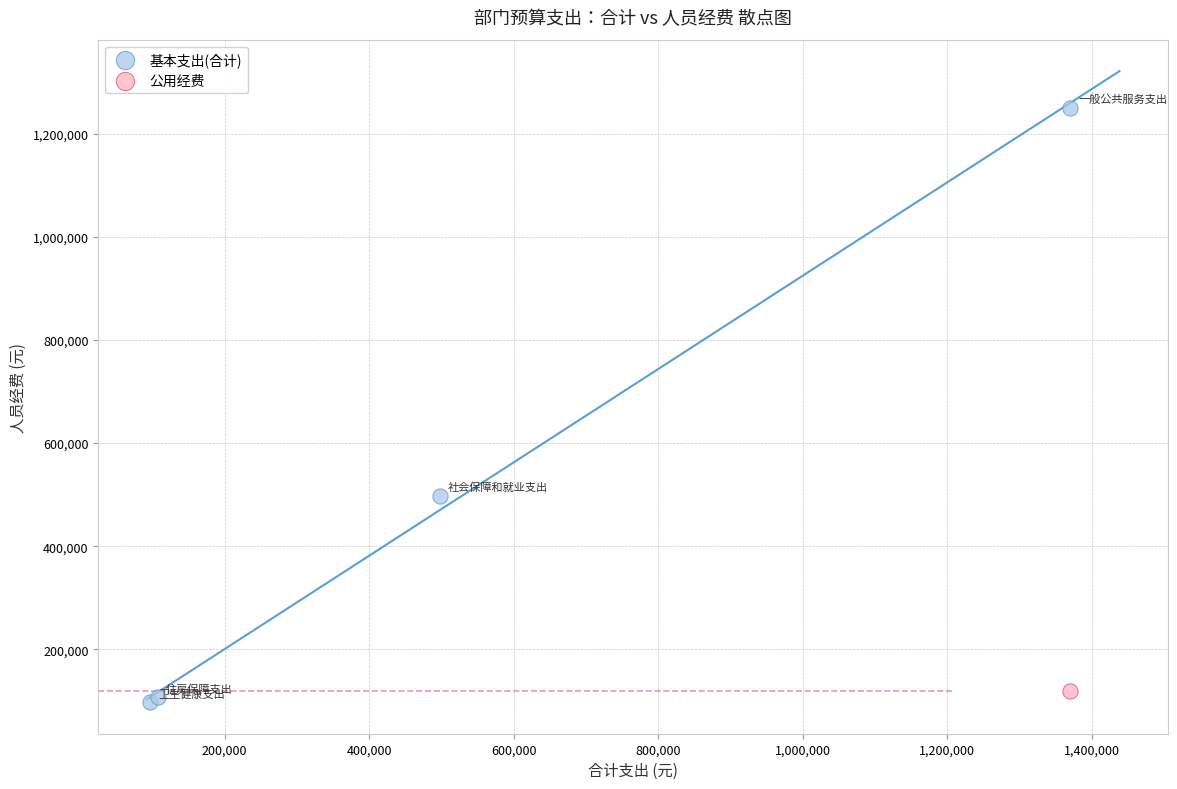

What are all the series names shown in the legend?

基本支出(合计), 公用经费